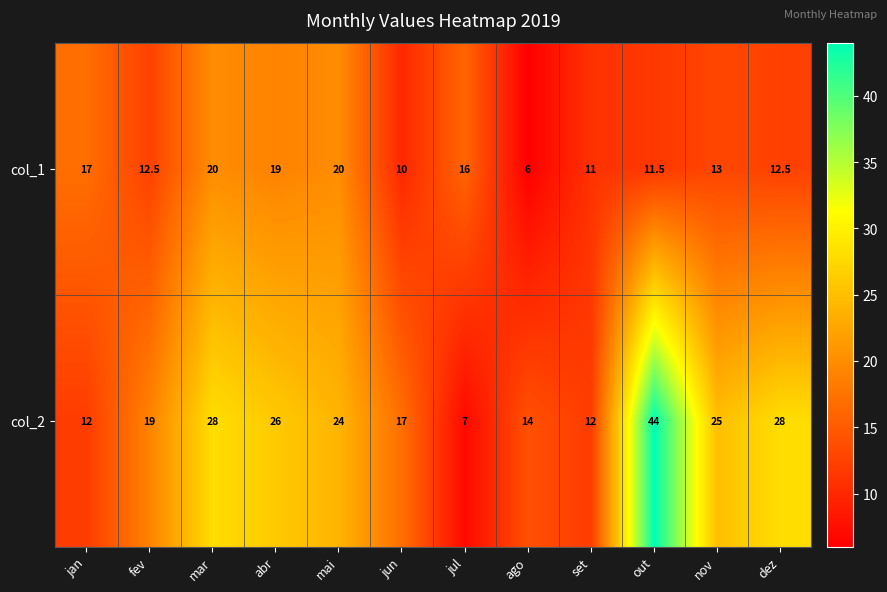

What is the lowest value of the col_2 series?

7.0